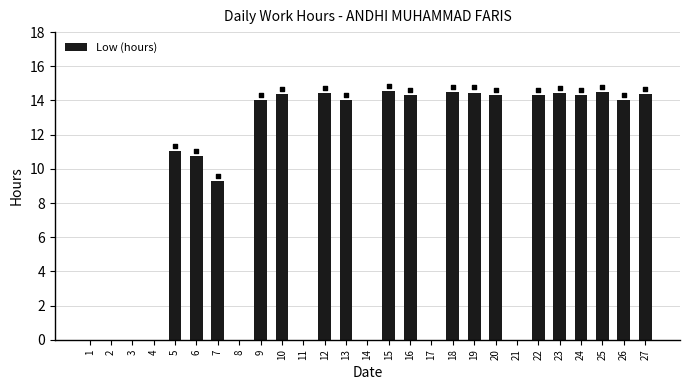

What is the change in value from 1 to 7?

+9.3